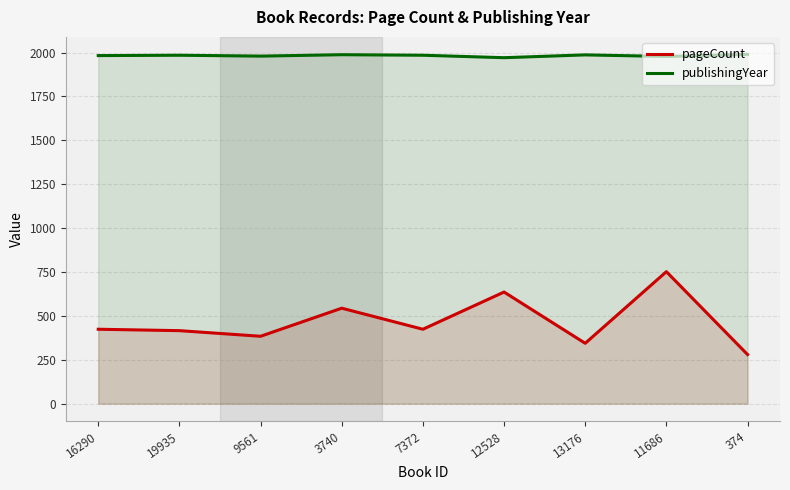

What is the label of the 5th point from the right?

7372